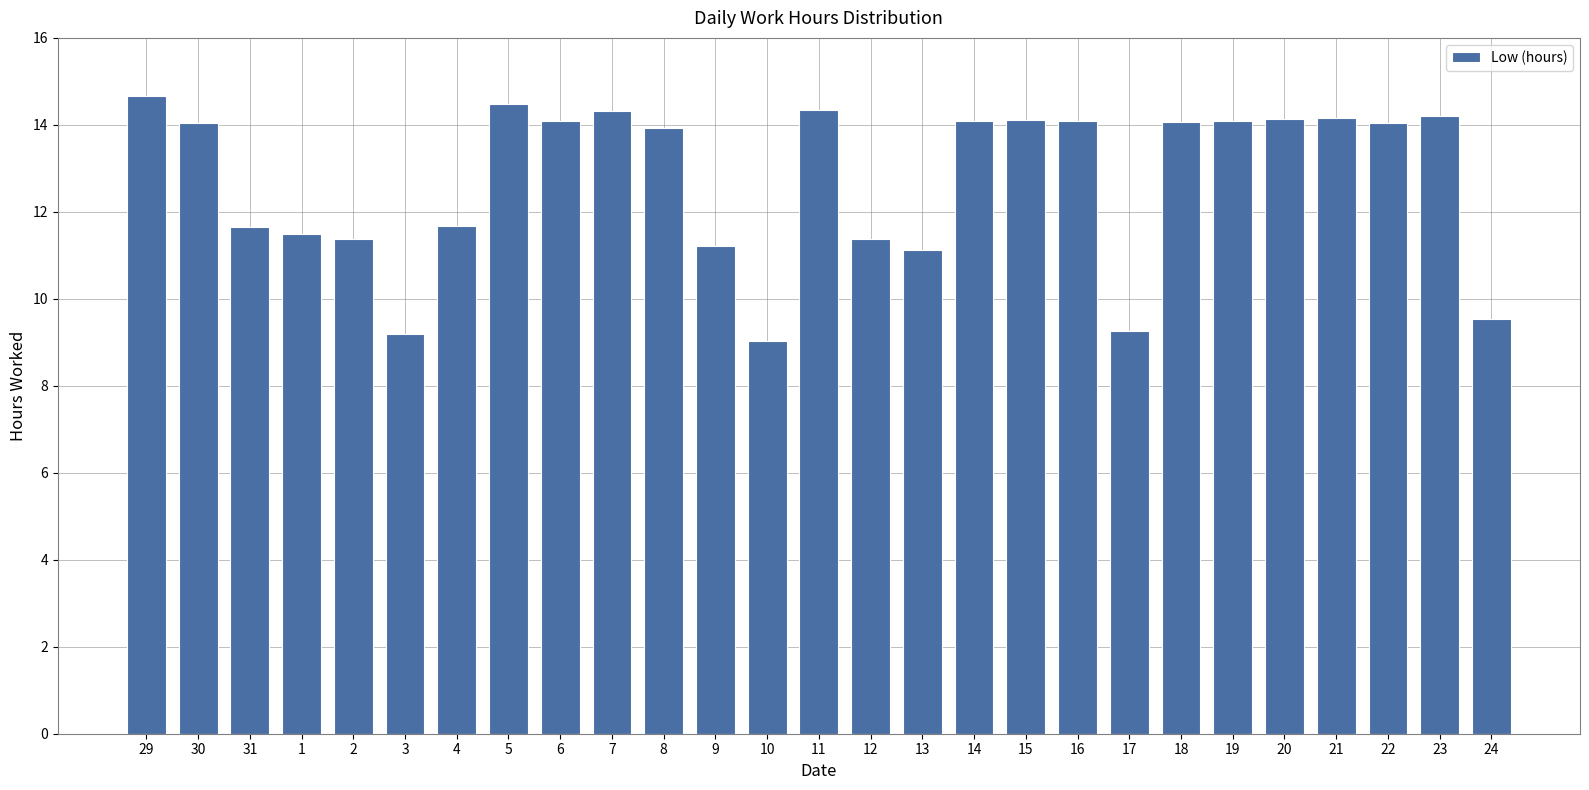

How many bars are there in total?

27